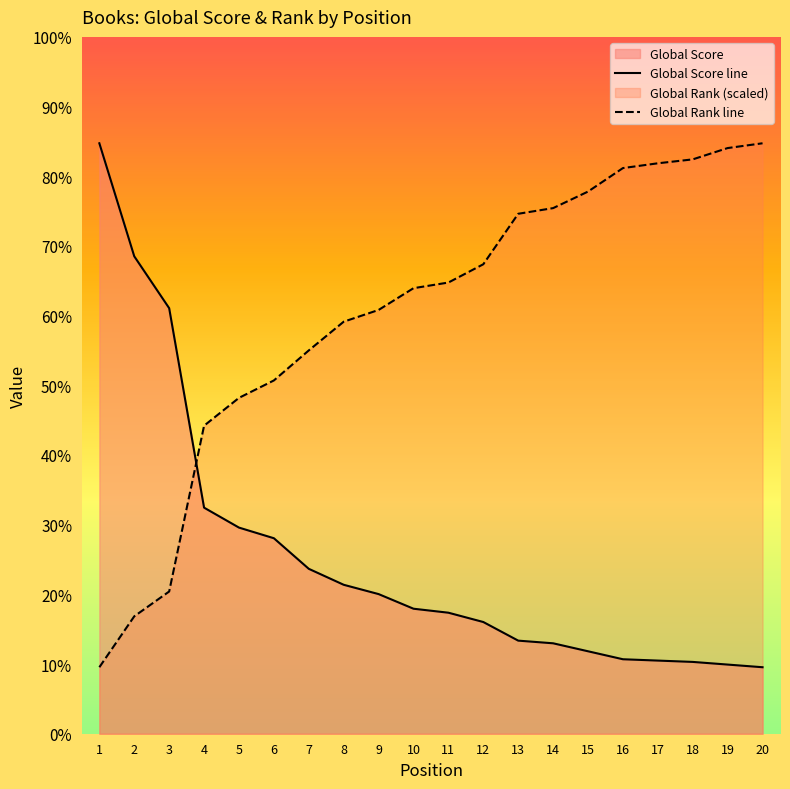

At which category is the sum across all series the highest?

1